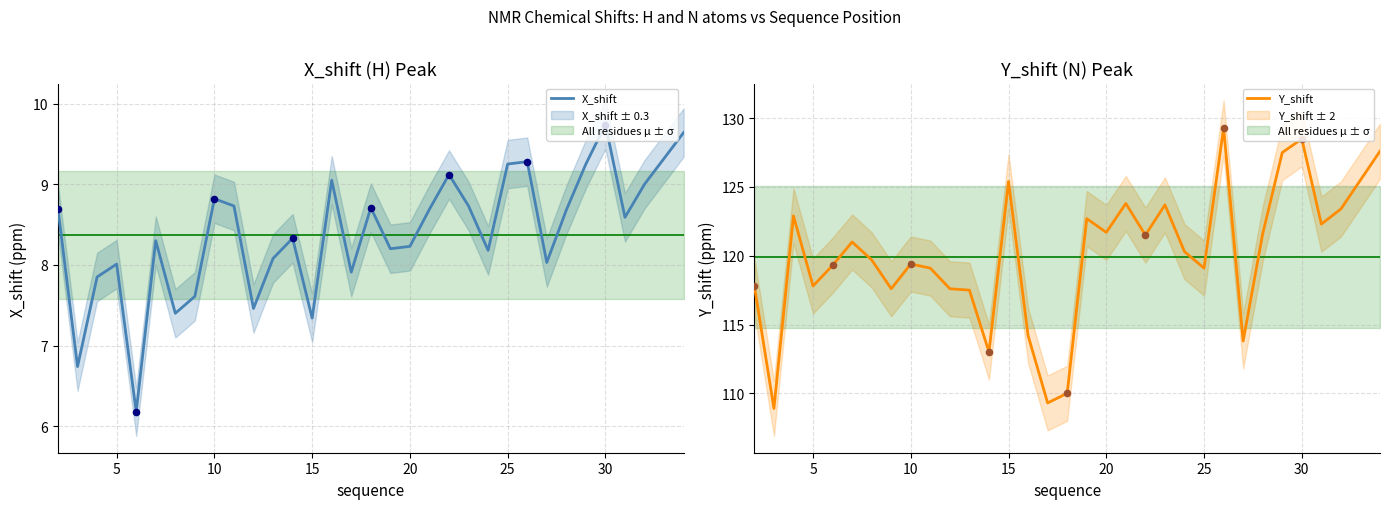

Which series contains the highest Y value?

Y_shift